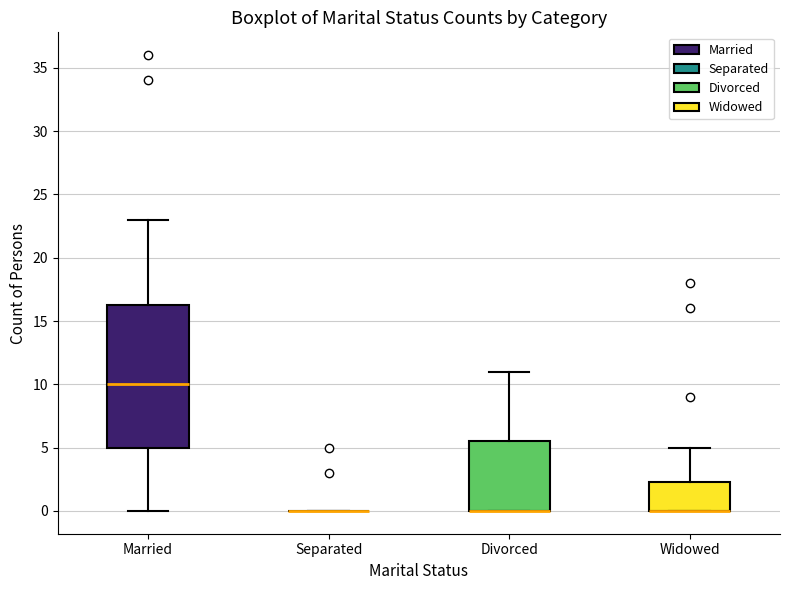

Reading left to right, transcribe this box plot: for each box, give where its median line is, the range the box spans, and where its two whiskers end, as read against the y-axis. The values are not printed on the chart, so give them approximately, as read against the axis.

Married: median 10.0, box 5.0 to 16.5, whiskers 0.0 to 23.0
Separated: box collapsed to a line at 0.0, whiskers 0.0 to 0.0
Divorced: median 0.0 (drawn on the box's lower edge), box 0.0 to 5.5, whiskers 0.0 to 11.0
Widowed: median 0.0 (drawn on the box's lower edge), box 0.0 to 2.5, whiskers 0.0 to 5.0